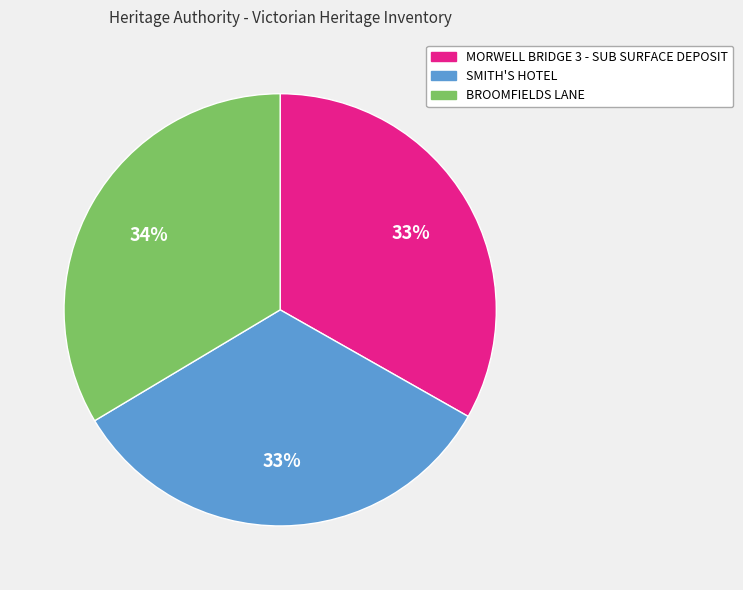

To the nearest percent, what percentage of the pie is SMITH'S HOTEL?

33%